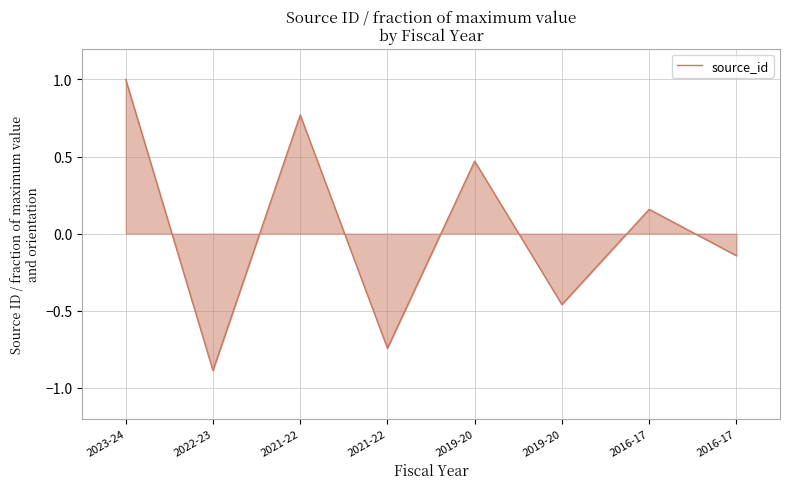

How many points are higher than both their immediate neighbors (excluding endpoints)?

3